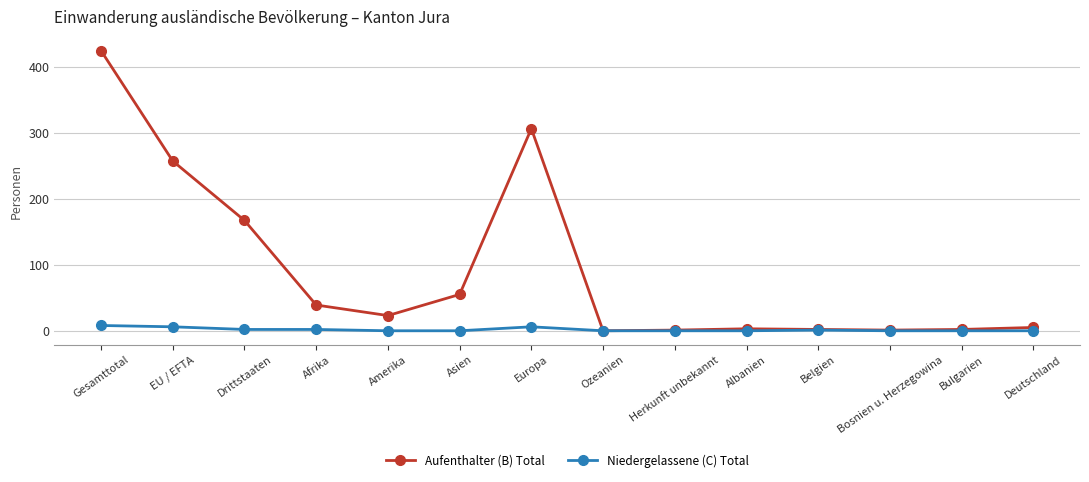

What is the label of the 5th point from the right?

Albanien